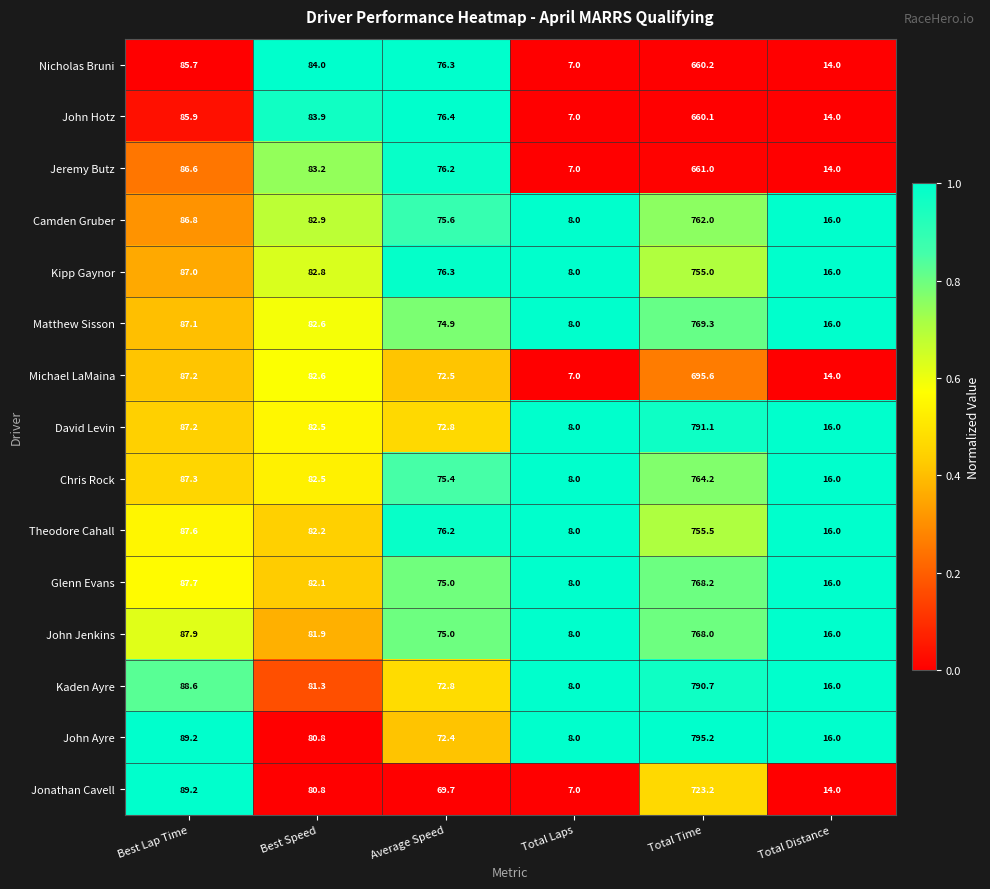

What is the sum of the John Hotz values at Total Distance and Average Speed?

90.4